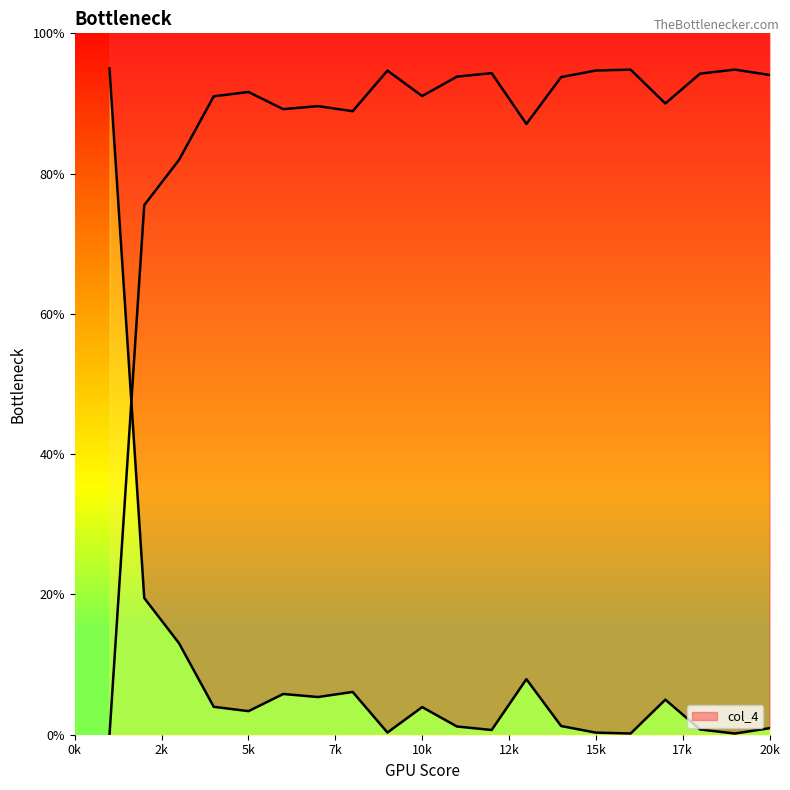

How many values exceed 3?

11